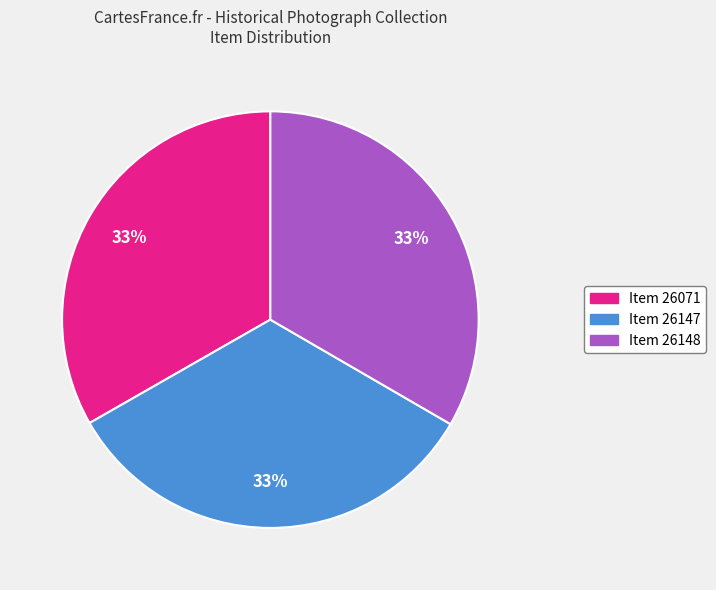

Is Item 26071 the majority of the pie?

No